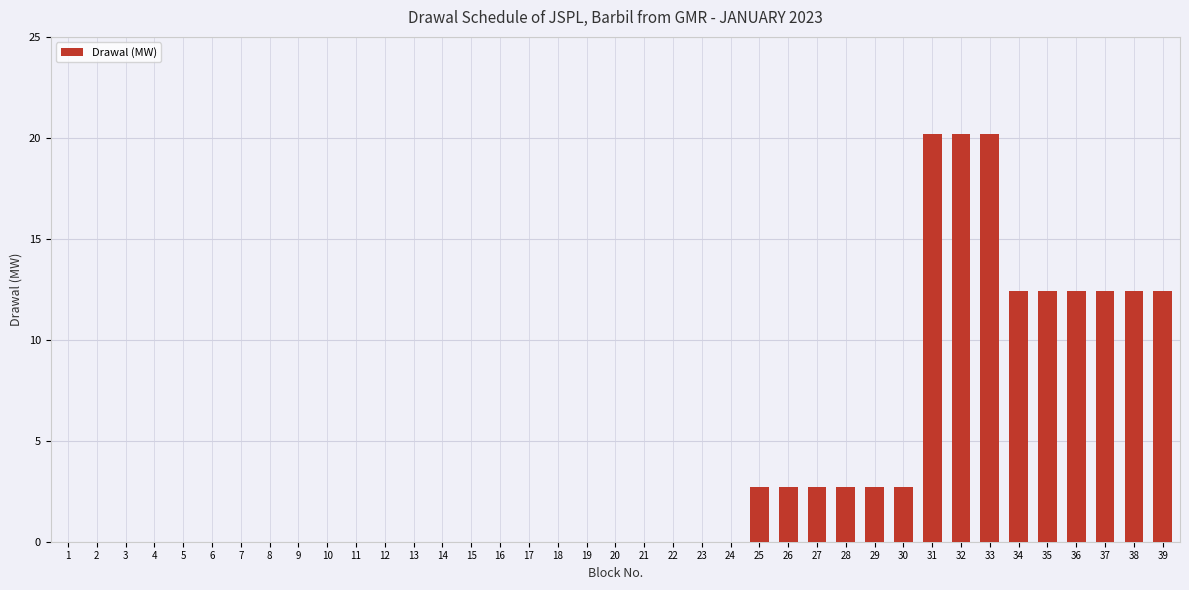

Is it true that the value at 30 is 1.7?

False